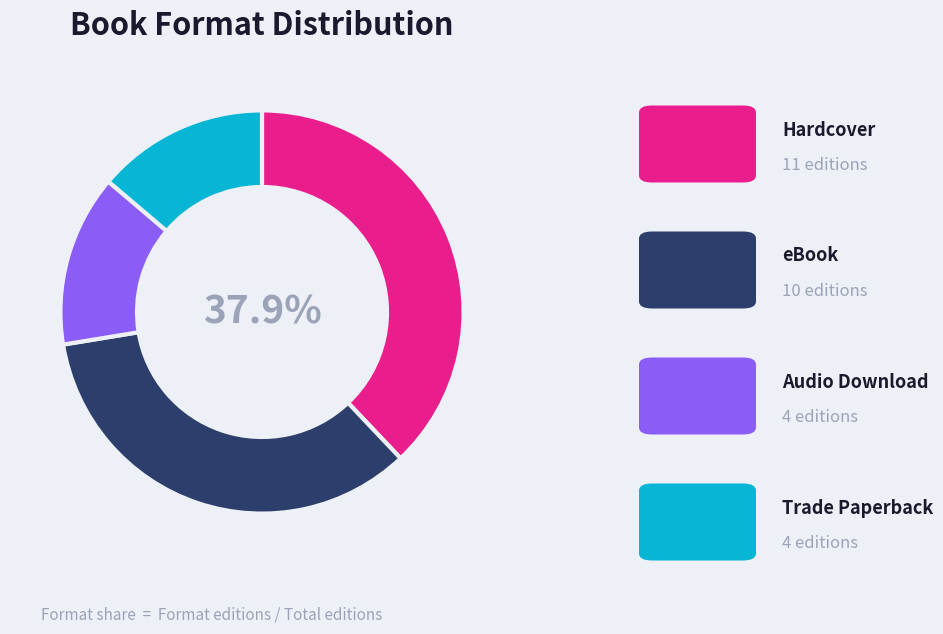

Does any single category account for the majority?

No